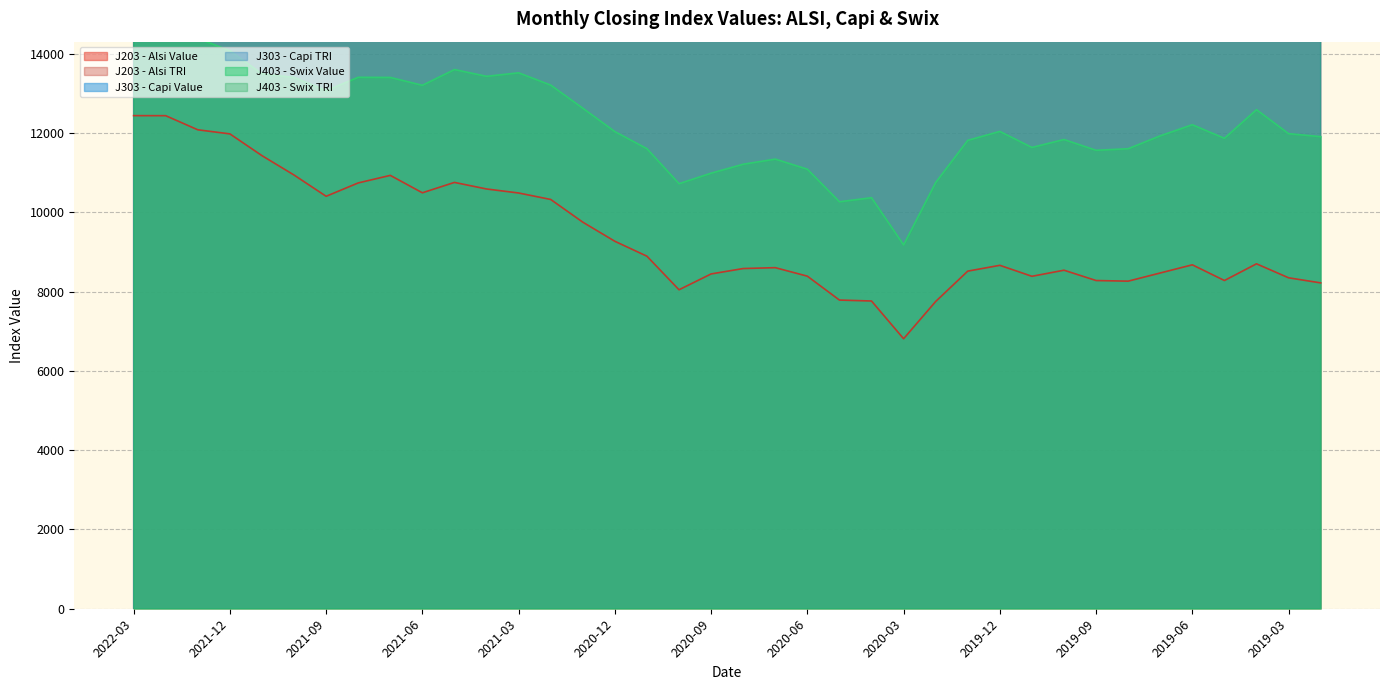

At how many categories does at least one series exceed 55050?

30